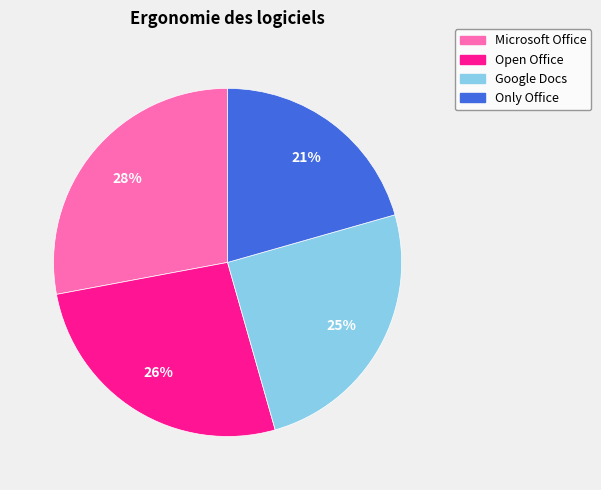

To the nearest percent, what is the average slice percentage?

25%